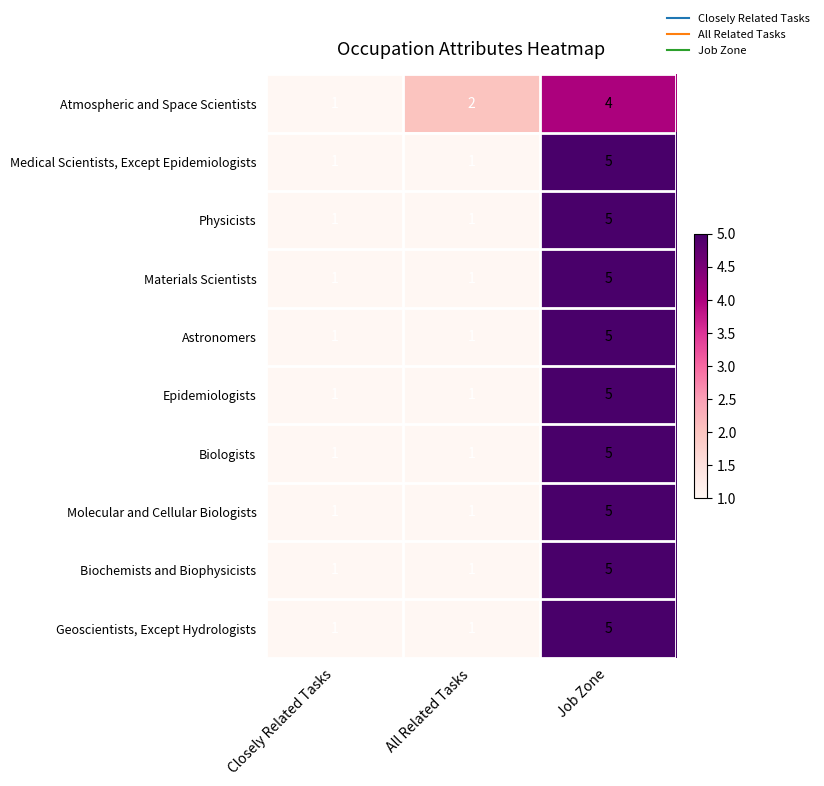

At which category is the sum across all series the highest?

Job Zone